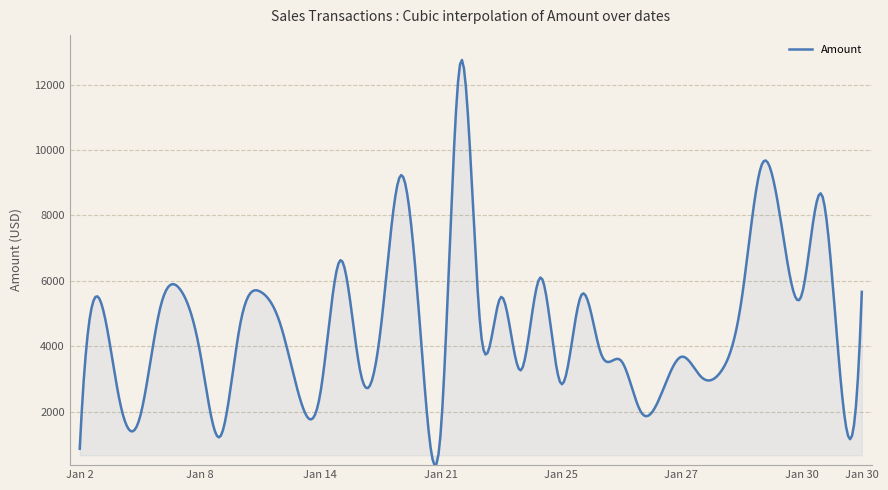

What is the minimum value shown in the chart?

374.1